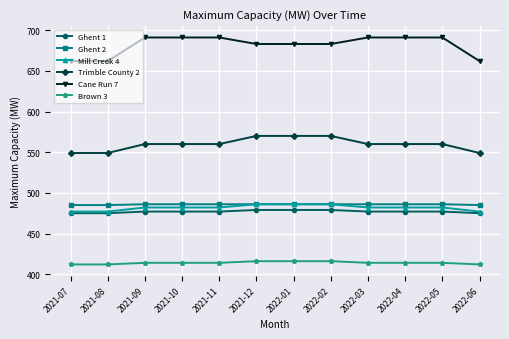

What is the difference between the maximum and minimum values in the Brown 3 series?

4